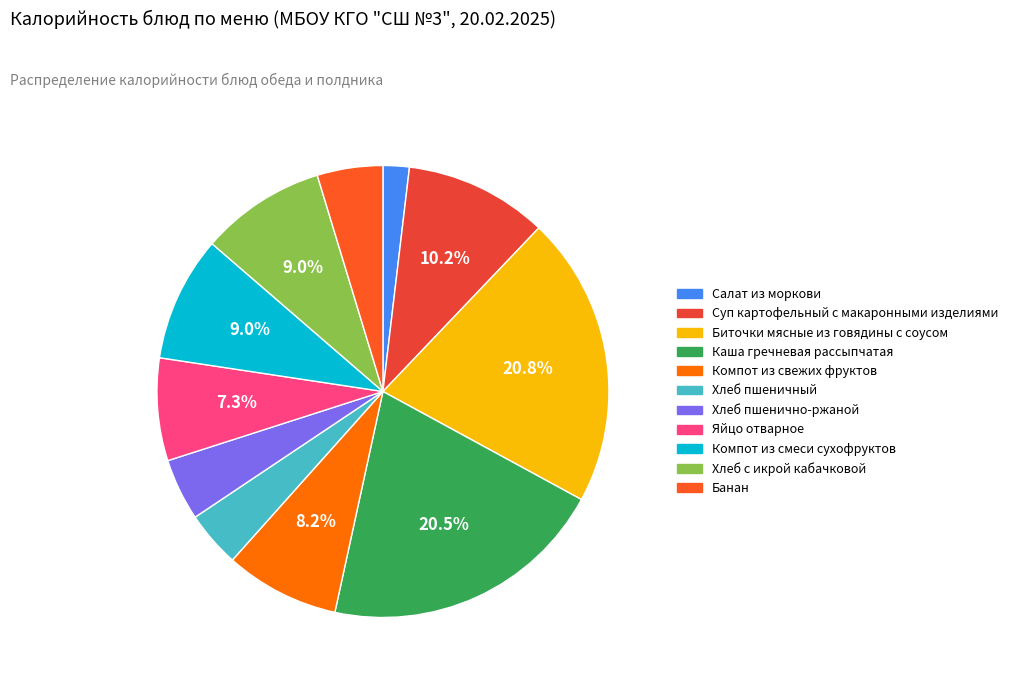

What percentage is NOT represented by Яйцо отварное?

92.7%